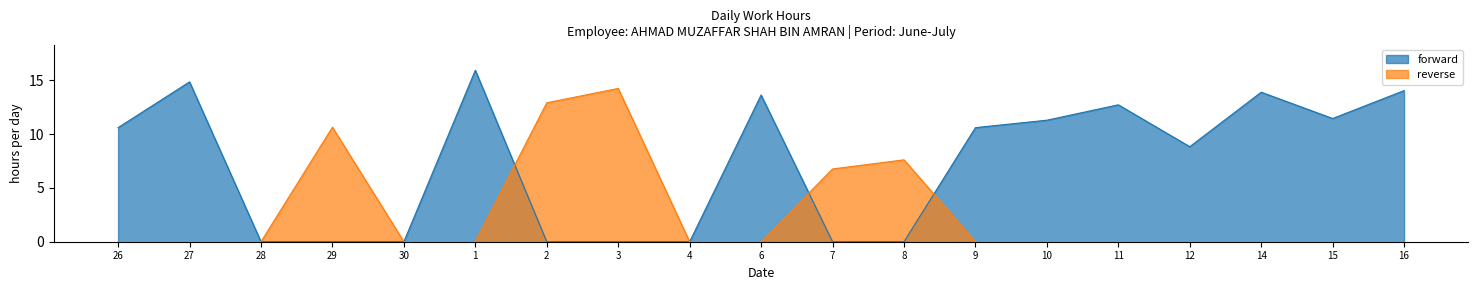

Reading right to left, transcribe all the data shown in this chart.

forward: 16=14.0	15=11.4	14=13.9	12=8.8	11=12.7	10=11.3	9=10.6	8=0.0	7=0.0	6=13.6	4=0.0	3=0.0	2=0.0	1=15.9	30=0.0	29=0.0	28=0.0	27=14.8	26=10.6
reverse: 16=0.0	15=0.0	14=0.0	12=0.0	11=0.0	10=0.0	9=0.0	8=7.6	7=6.8	6=0.0	4=0.0	3=14.2	2=12.9	1=0.0	30=0.0	29=10.6	28=0.0	27=0.0	26=0.0